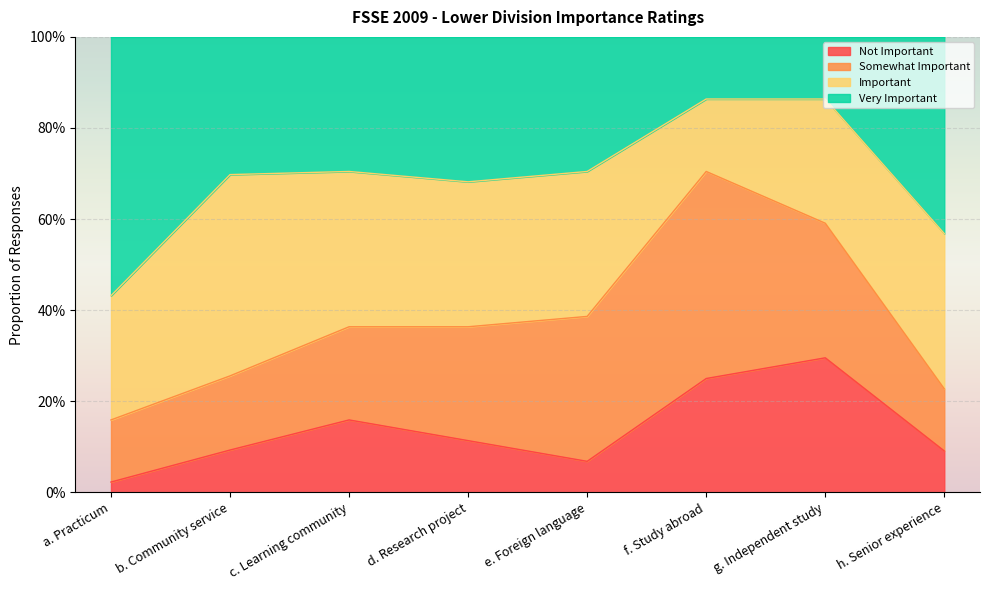

What is the difference between the second highest and second lowest values in the Very Important series?

0.3